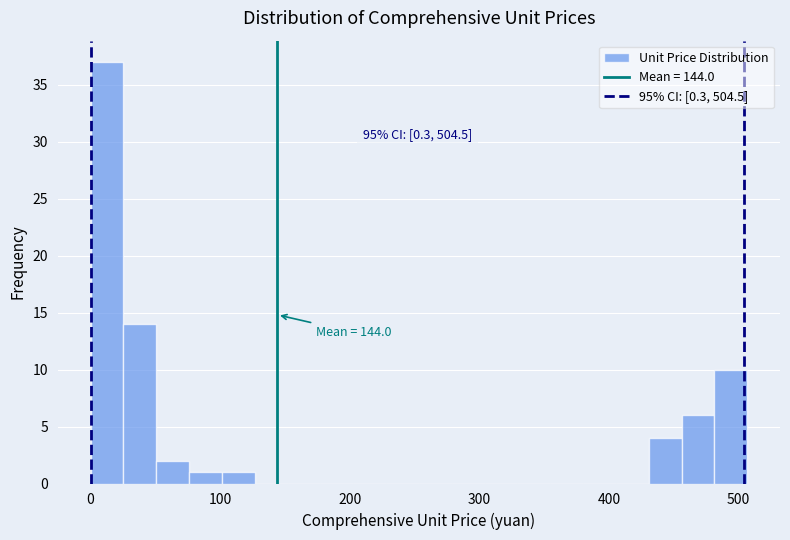

Read against the x-axis, roughly where is the centre of the tallest bar?

10